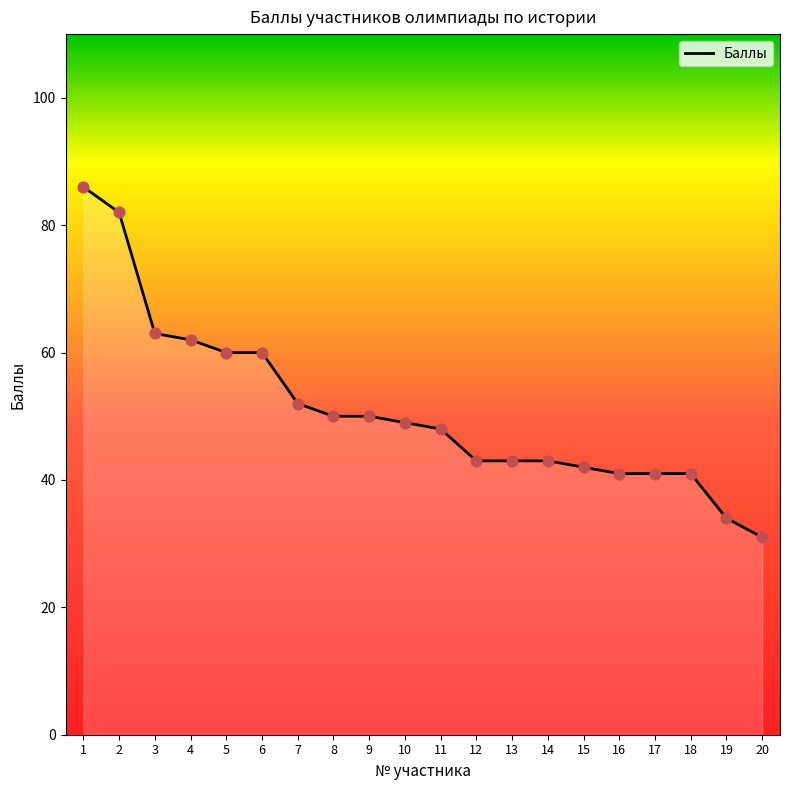

What is the change in value from 3 to 20?

-32